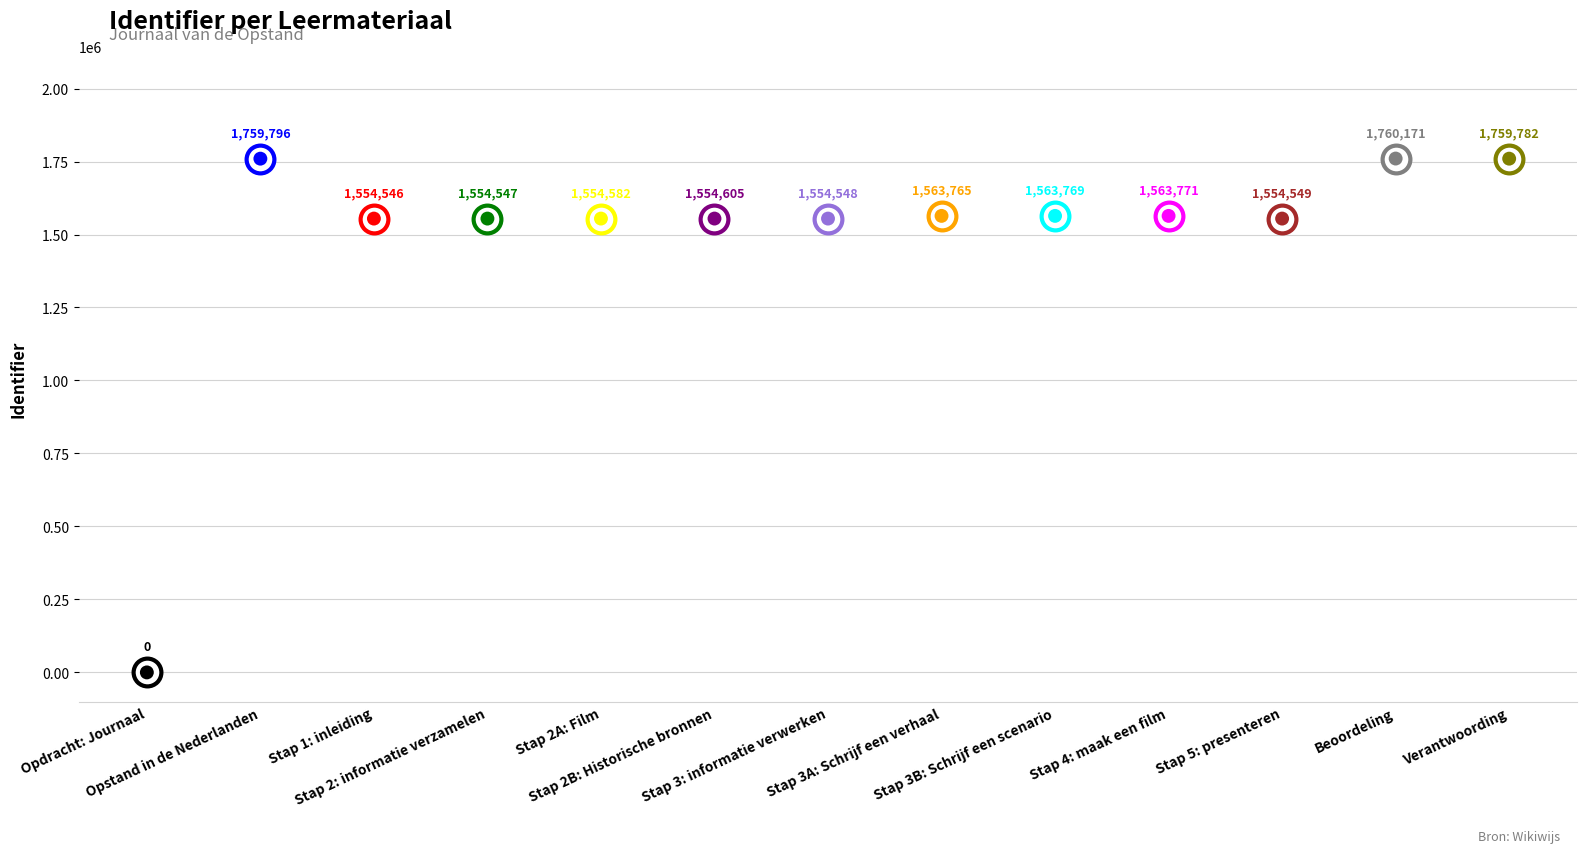

Approximately how many times larger is the value at Stap 3A: Schrijf een verhaal compared to Stap 3: informatie verwerken?

1.0